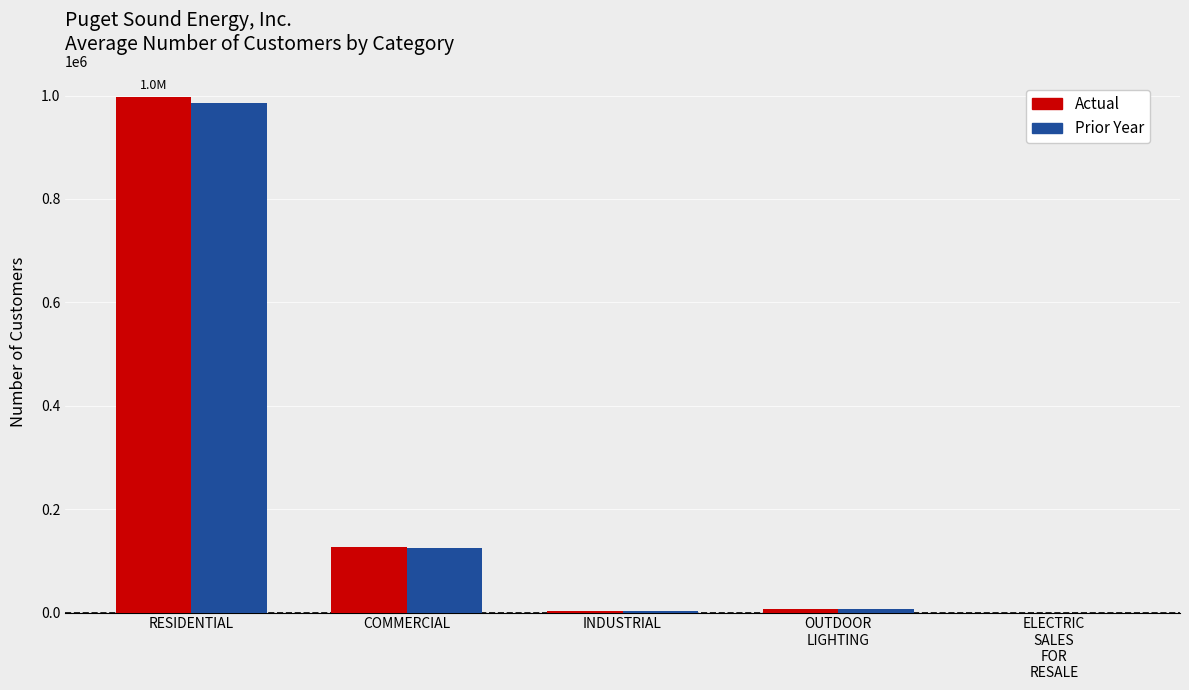

True or false: Actual has a value of 370310 at RESIDENTIAL.

False